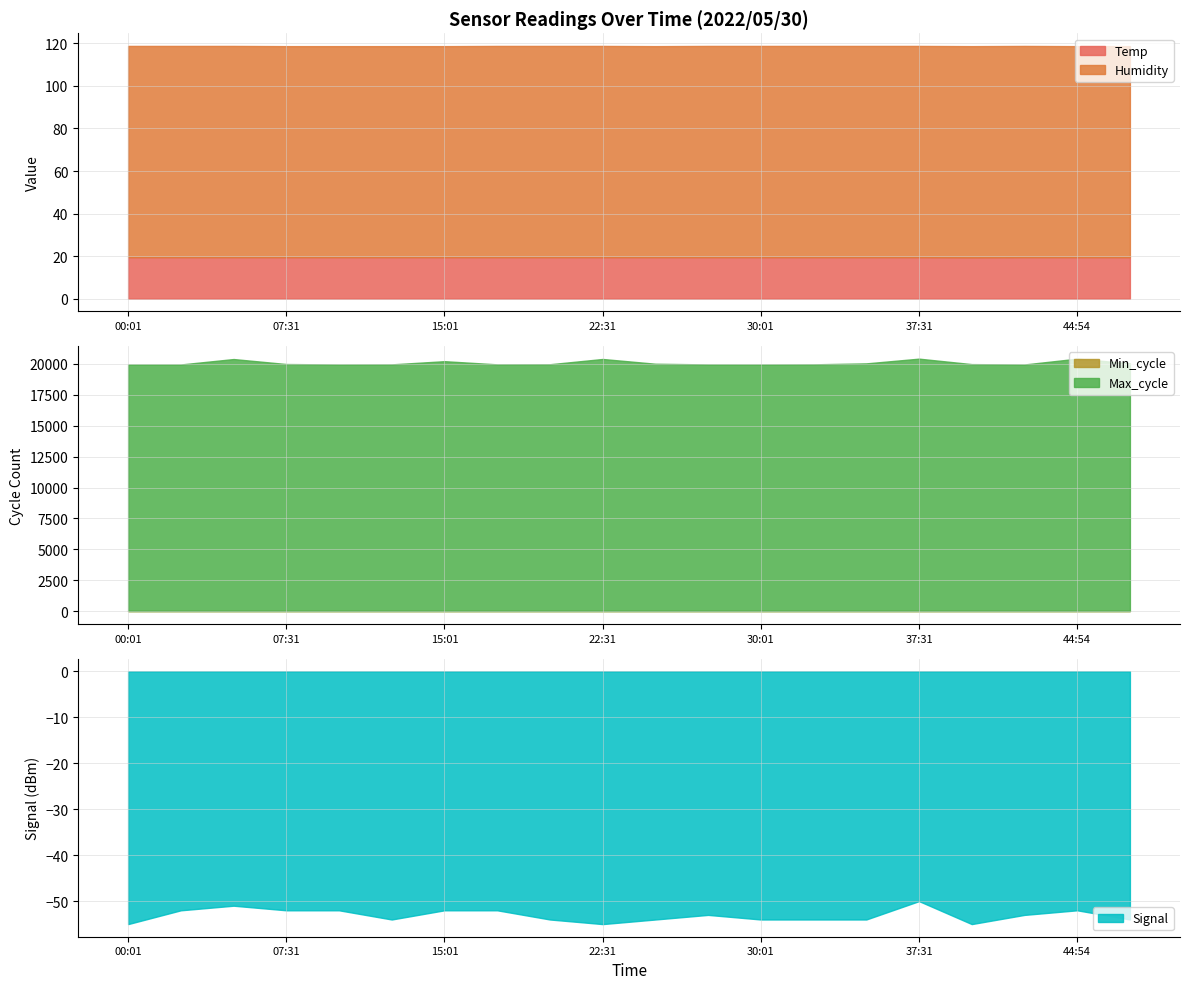

The value of Signal at 12:31 is -31.9. True or false?

False